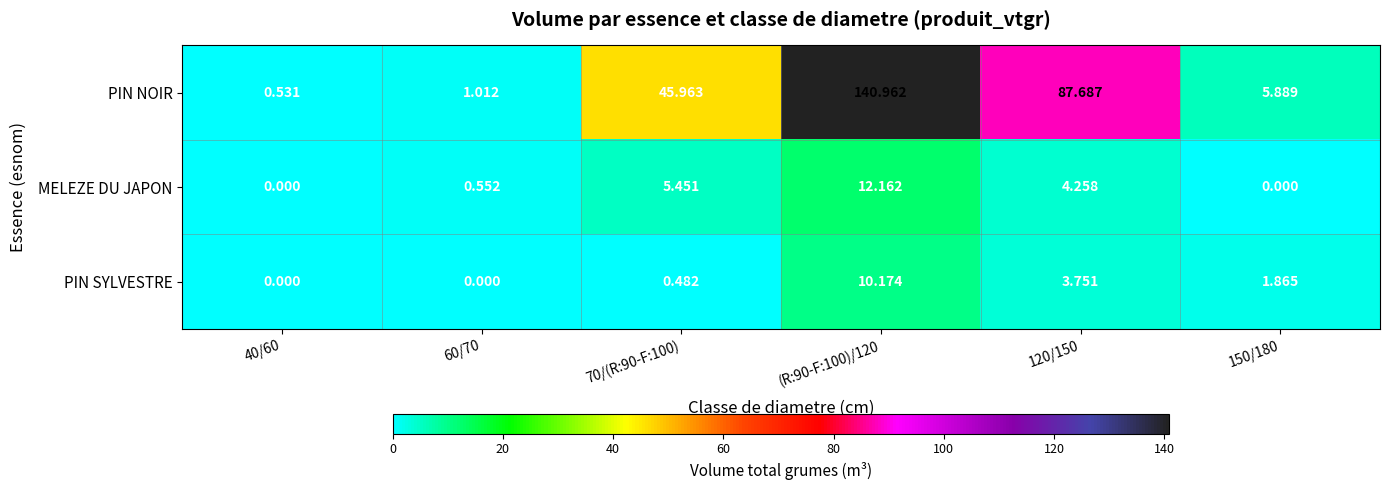

Rank the series at 60/70 from lowest to highest value.

PIN SYLVESTRE, MELEZE DU JAPON, PIN NOIR